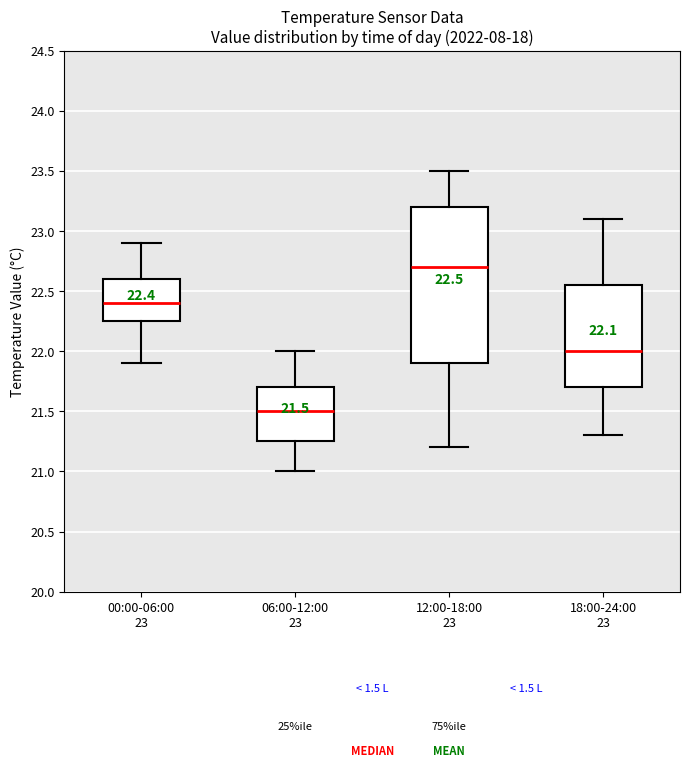

Which box's median line is the lowest?

06:00-12:00 23